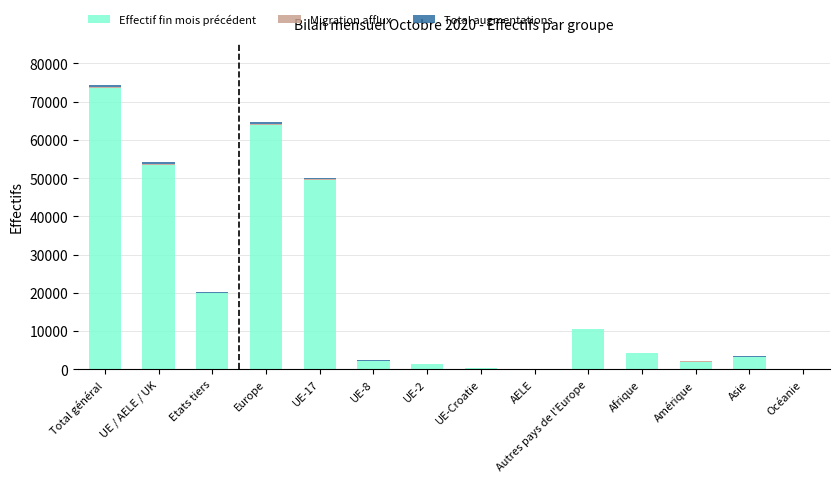

What is the highest value of the Effectif fin mois précédent series?

73494